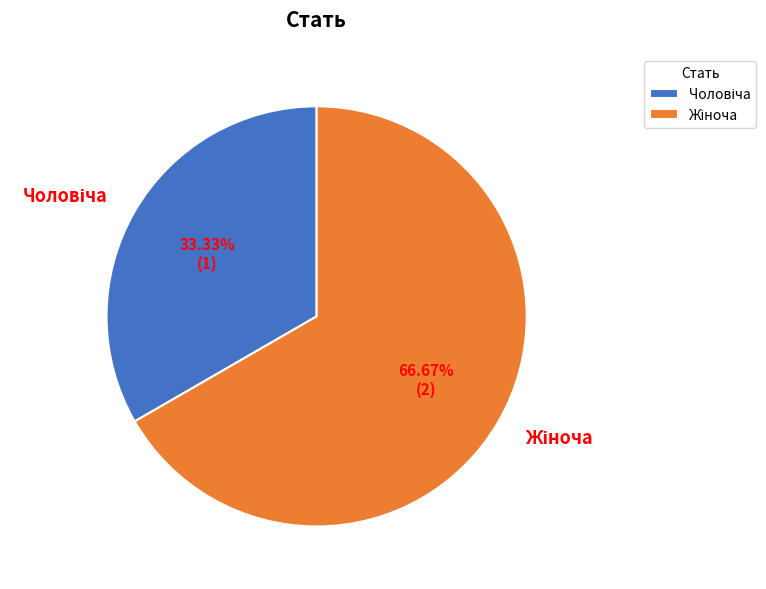

Is there a majority slice in this chart?

Yes